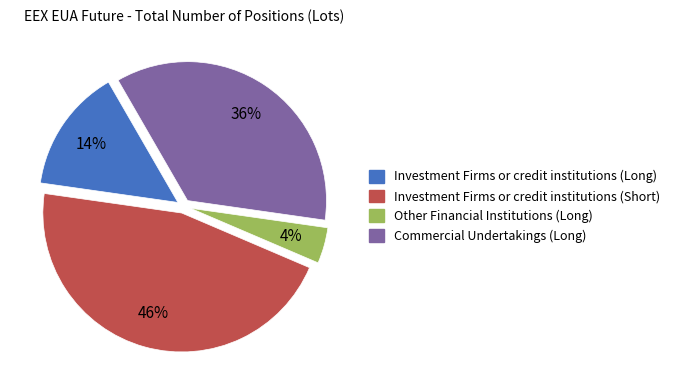

What is the largest slice in the pie chart?

Investment Firms or credit institutions (Short)